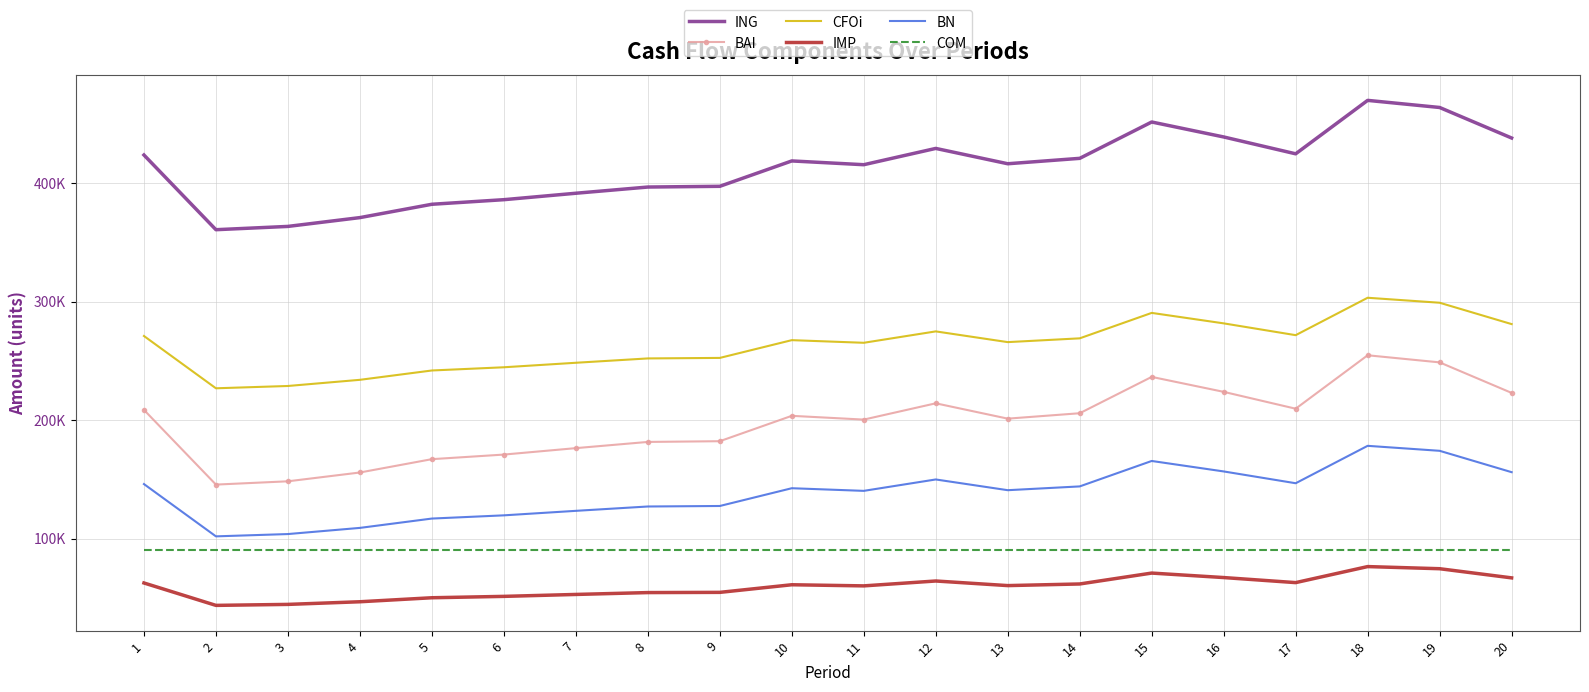

What are all the series names shown in the legend?

ING, BAI, CFOi, IMP, BN, COM